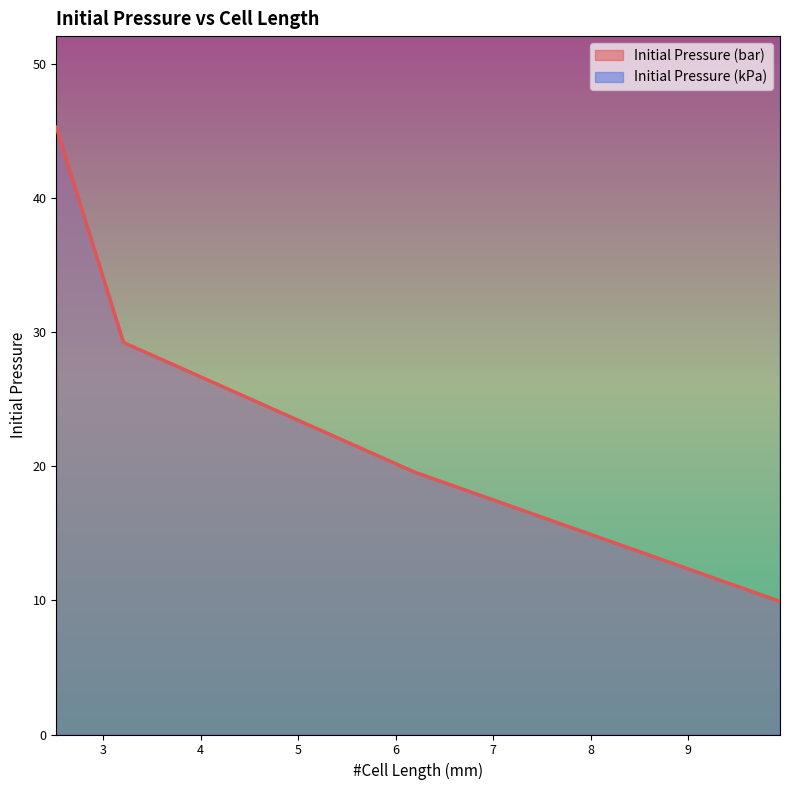

Is it true that Initial Pressure (bar) equals 19.6 at 6.19?

True